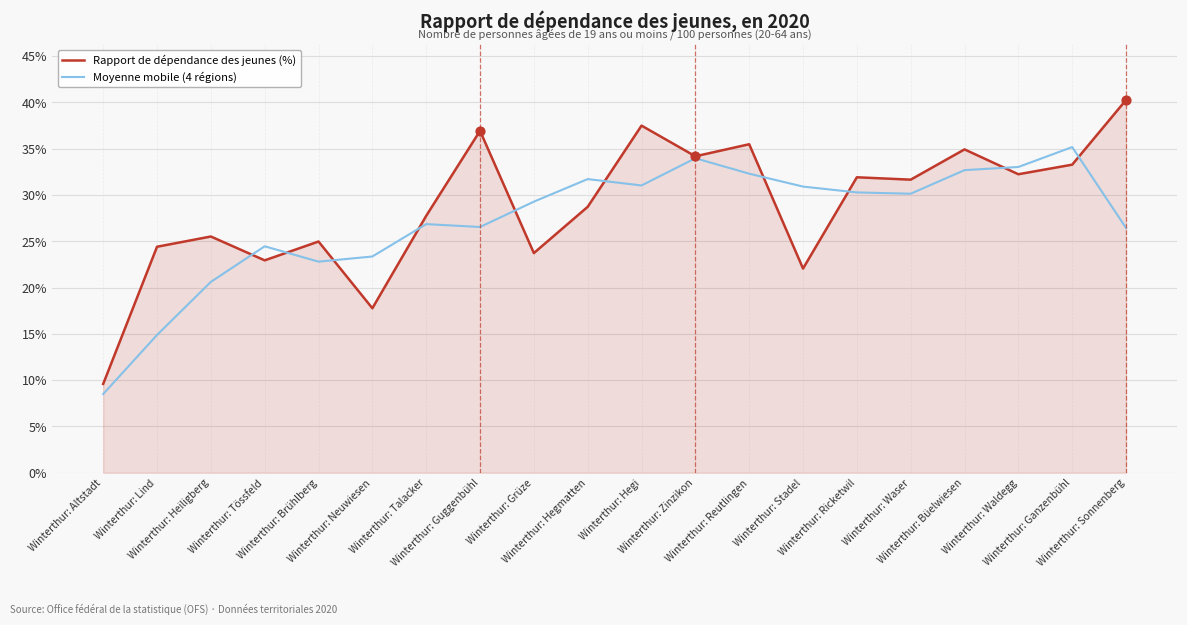

Which series has the largest range (max minus min)?

Rapport de dépendance des jeunes (%)